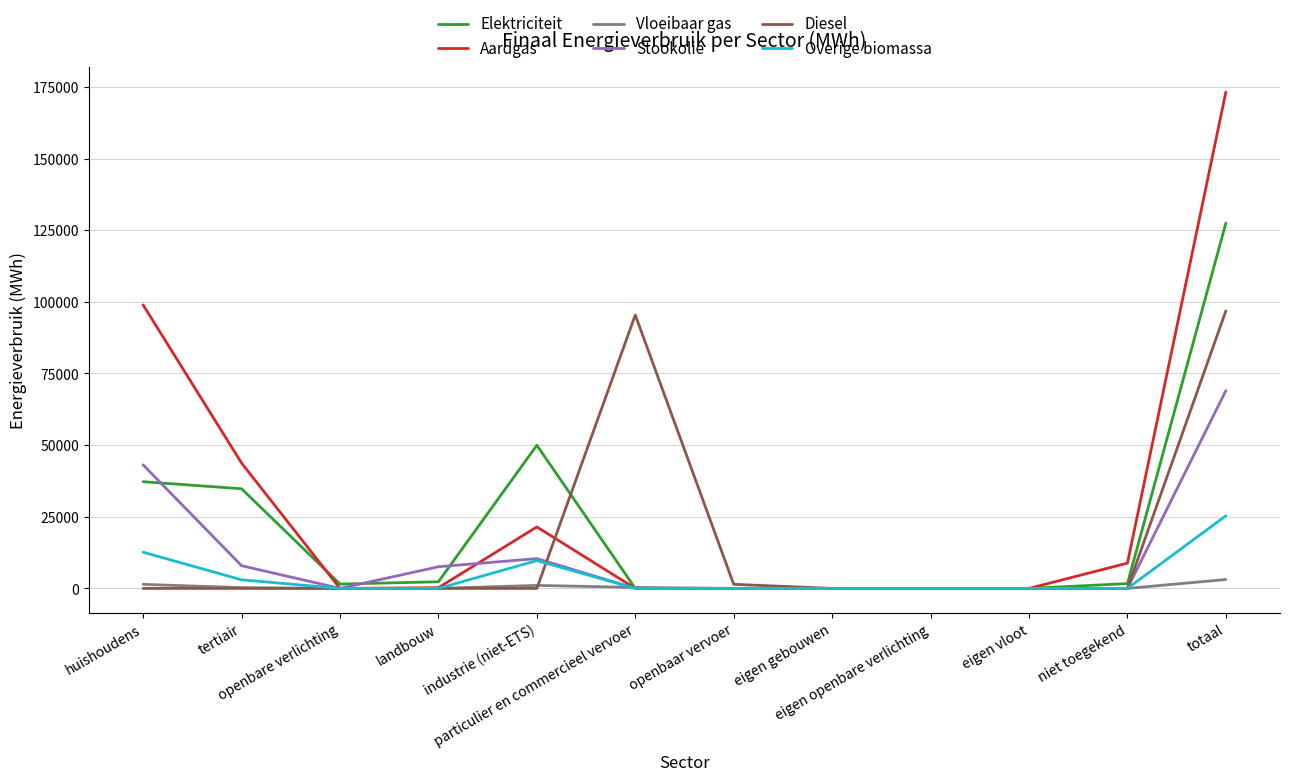

What is the maximum value shown in the chart?

173188.7